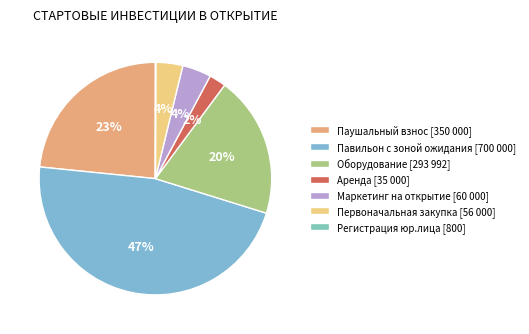

Is it true that Маркетинг на открытие is 4% of the pie?

True